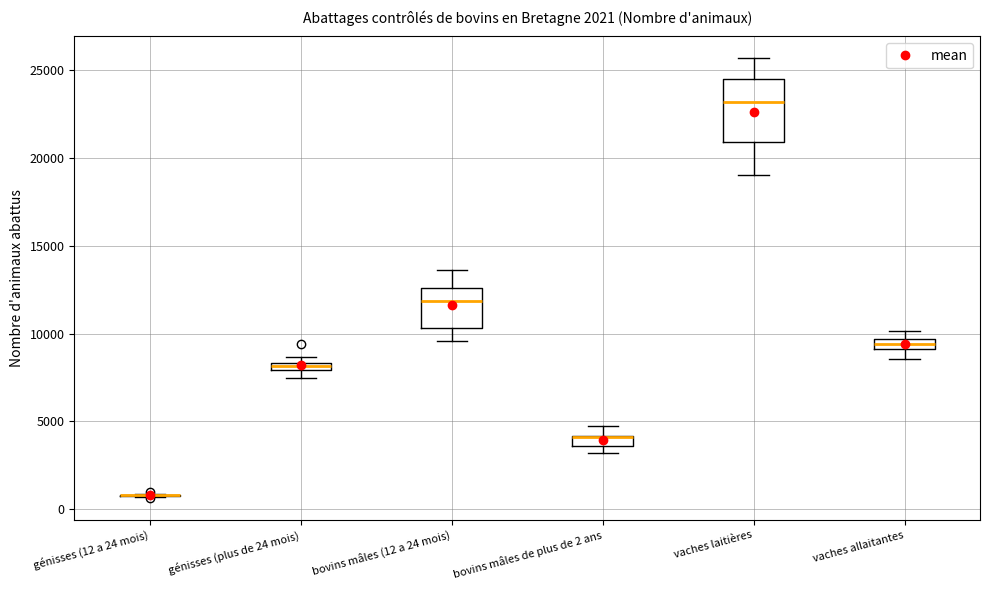

Where does the median line of the box for bovins mâles (12 a 24 mois) sit on the y-axis? The values are not printed on the chart, so give them approximately, as read against the axis.

12000